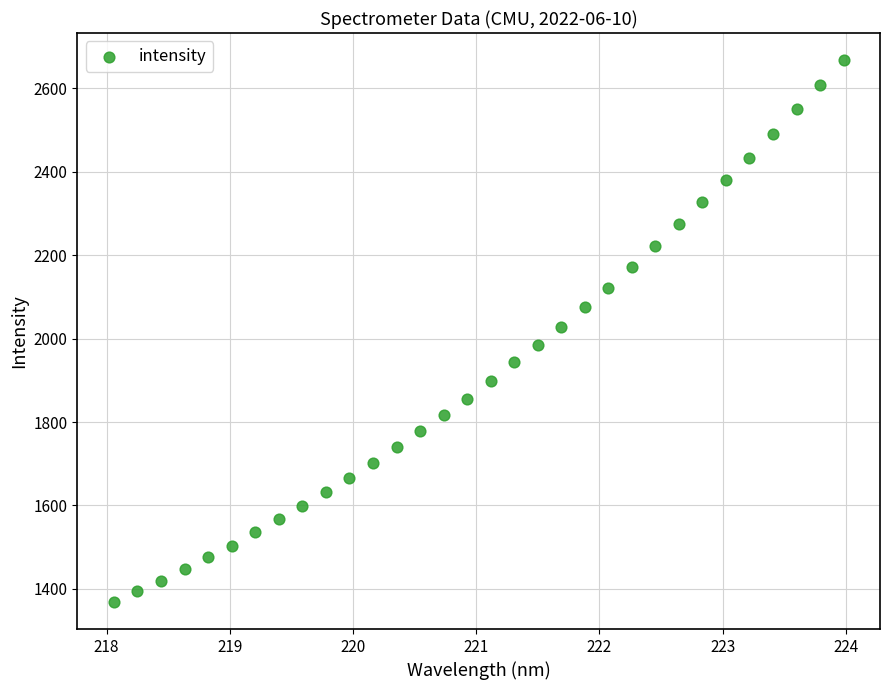

What is the range of X values (max minus min)?

5.9